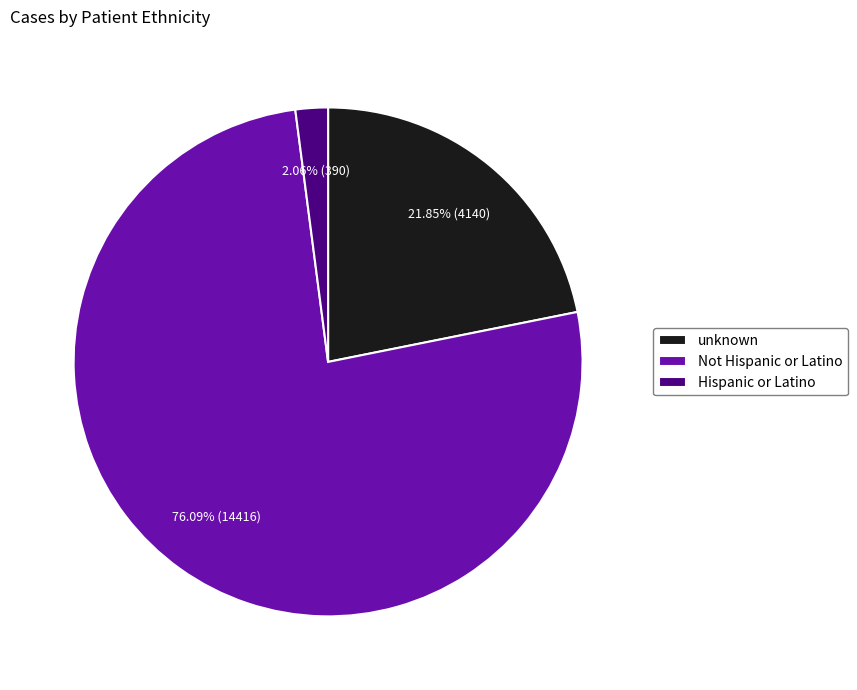

Combined, do unknown and Hispanic or Latino account for over 50%?

No